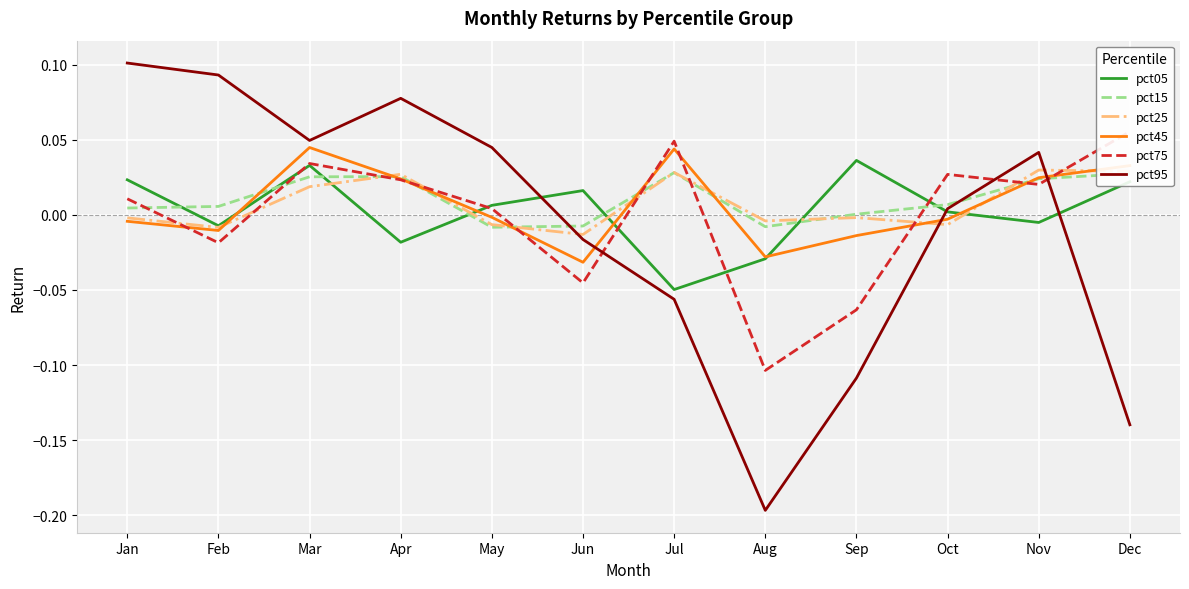

Which series ends up on top after the final intersection of pct25 and pct05?

pct25